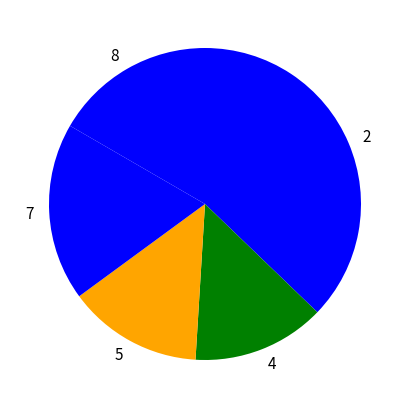

What is the largest slice in the pie chart?

2